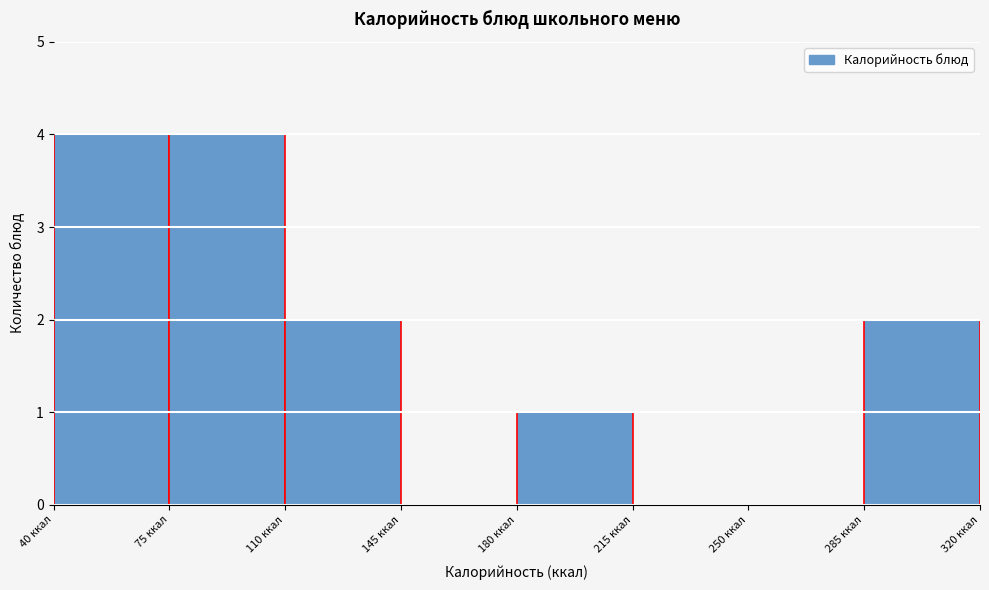

Reading left to right, list every bar in this chart as the range it spans on the x-axis followed by its height. The values are not printed on the chart, so give them approximately, as read against the axis.

40 to 75: 4
75 to 110: 4
110 to 145: 2
145 to 180: 0
180 to 215: 1
215 to 250: 0
250 to 285: 0
285 to 320: 2